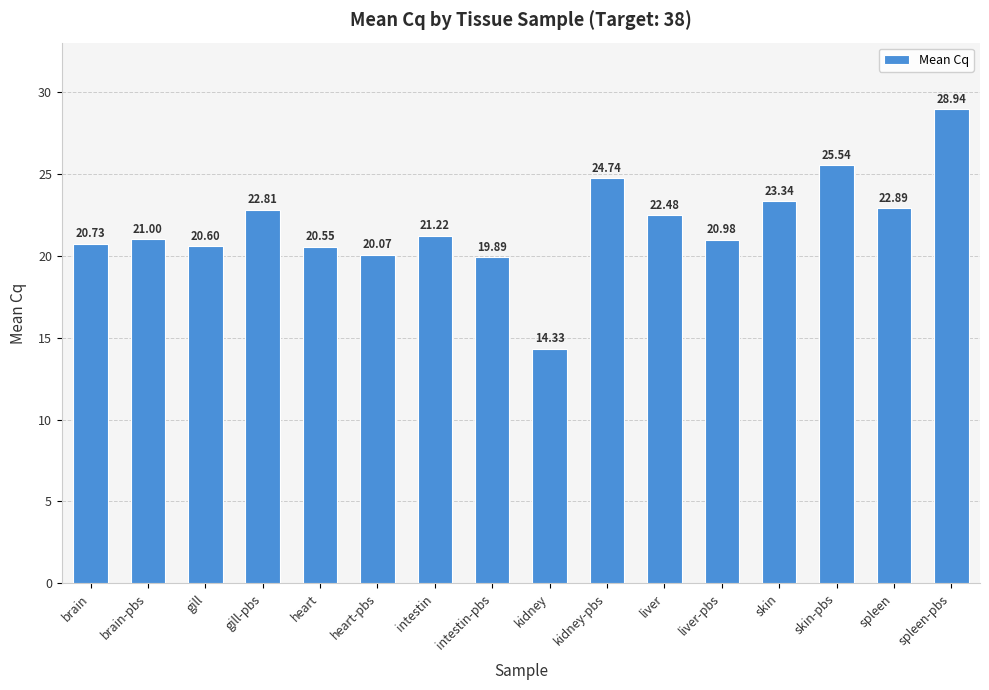

What is the label of the 12th bar from the left?

liver-pbs